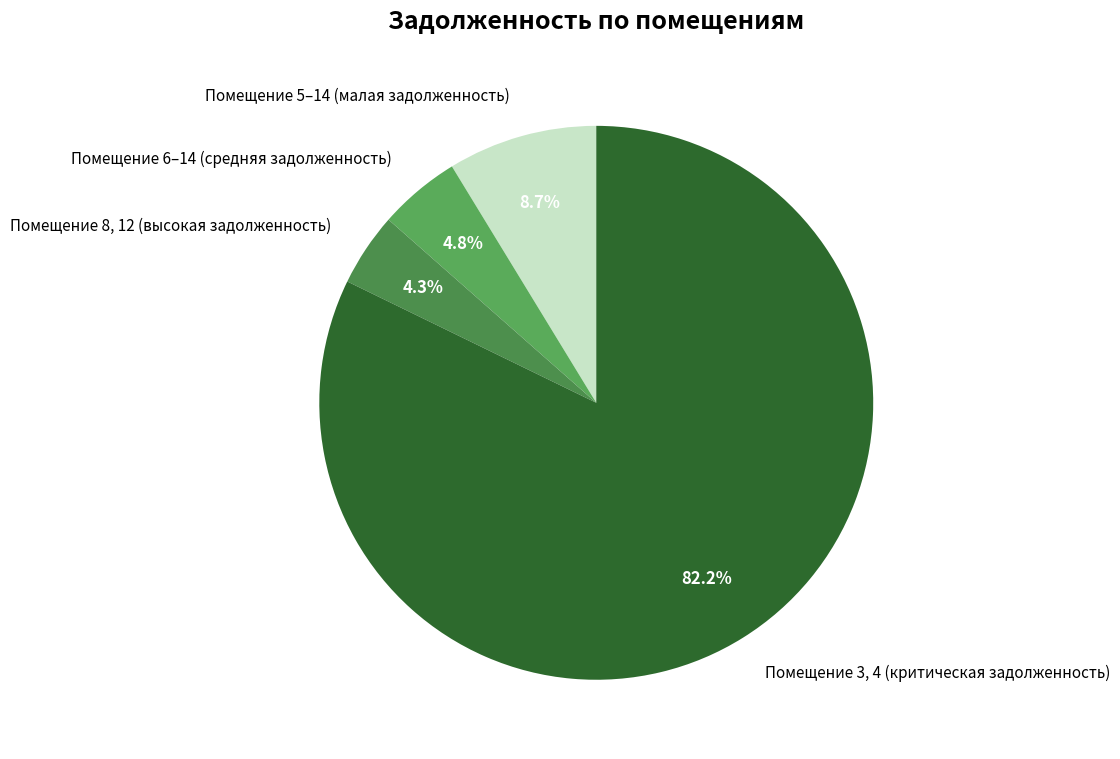

To the nearest percent, what is the difference between the largest and smallest slice percentages?

78%